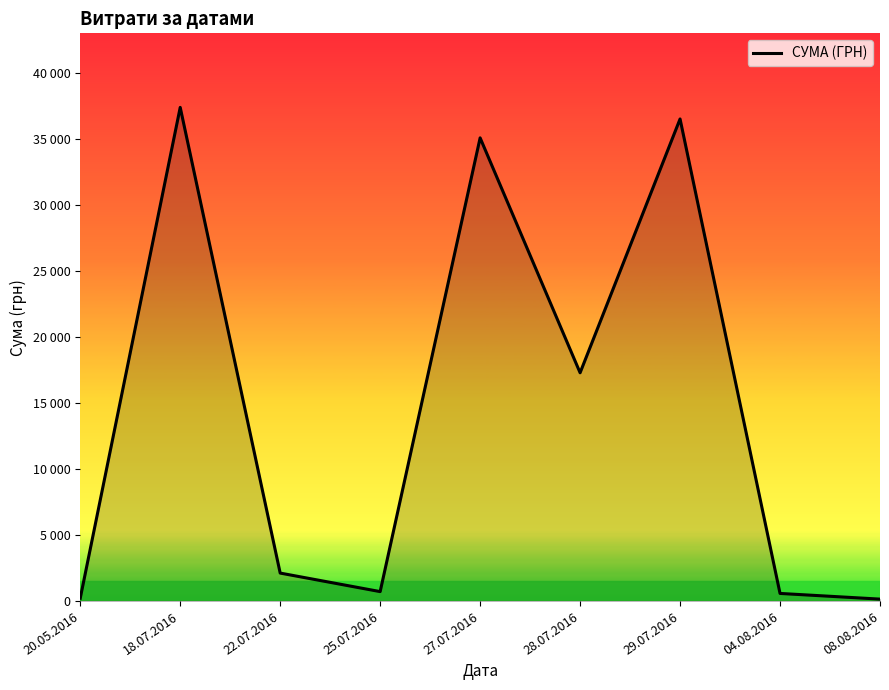

At which category does the chart reach its minimum across all series?

08.08.2016